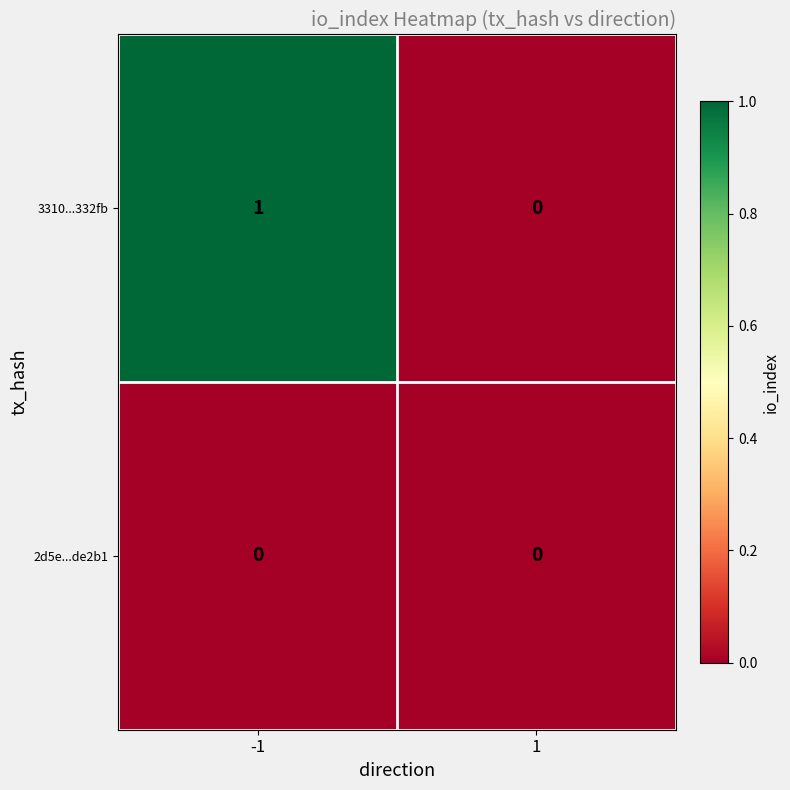

List the series in order of their peak value, lowest first.

2d5e...de2b1, 3310...332fb